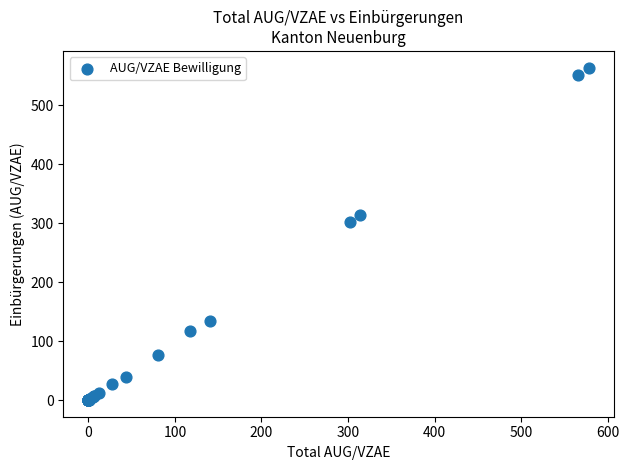

What Y value in the scatter plot is closest to 282?

302